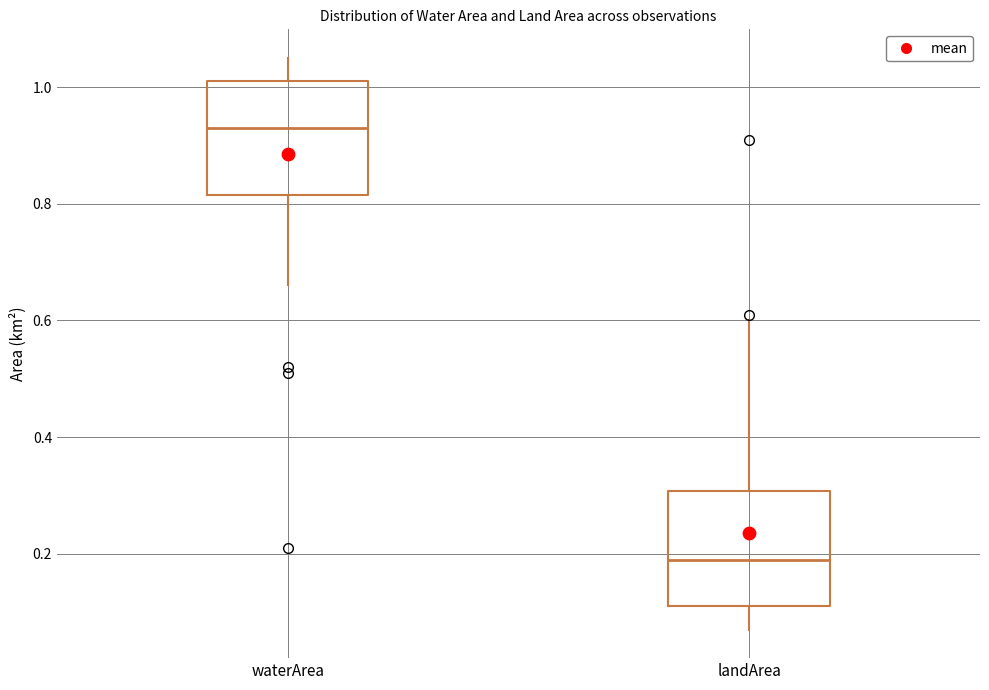

Where is the upper edge of the box for landArea on the y-axis? The values are not printed on the chart, so give them approximately, as read against the axis.

0.30